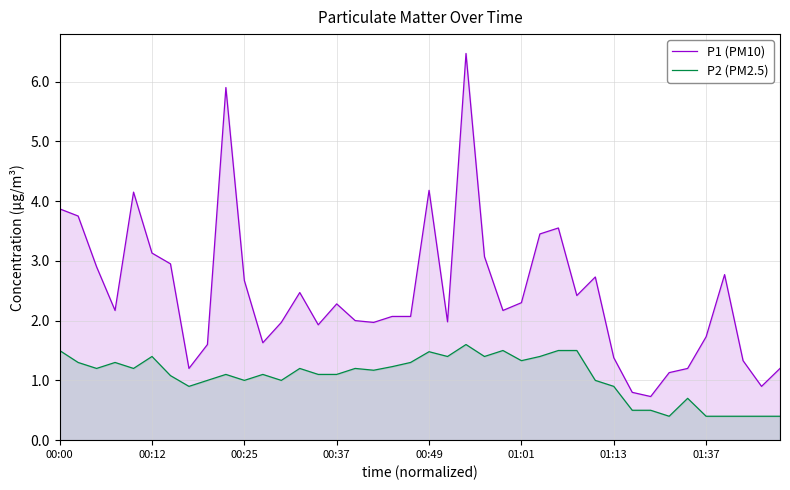

True or false: P1 (PM10) and P2 (PM2.5) intersect in this chart.

False